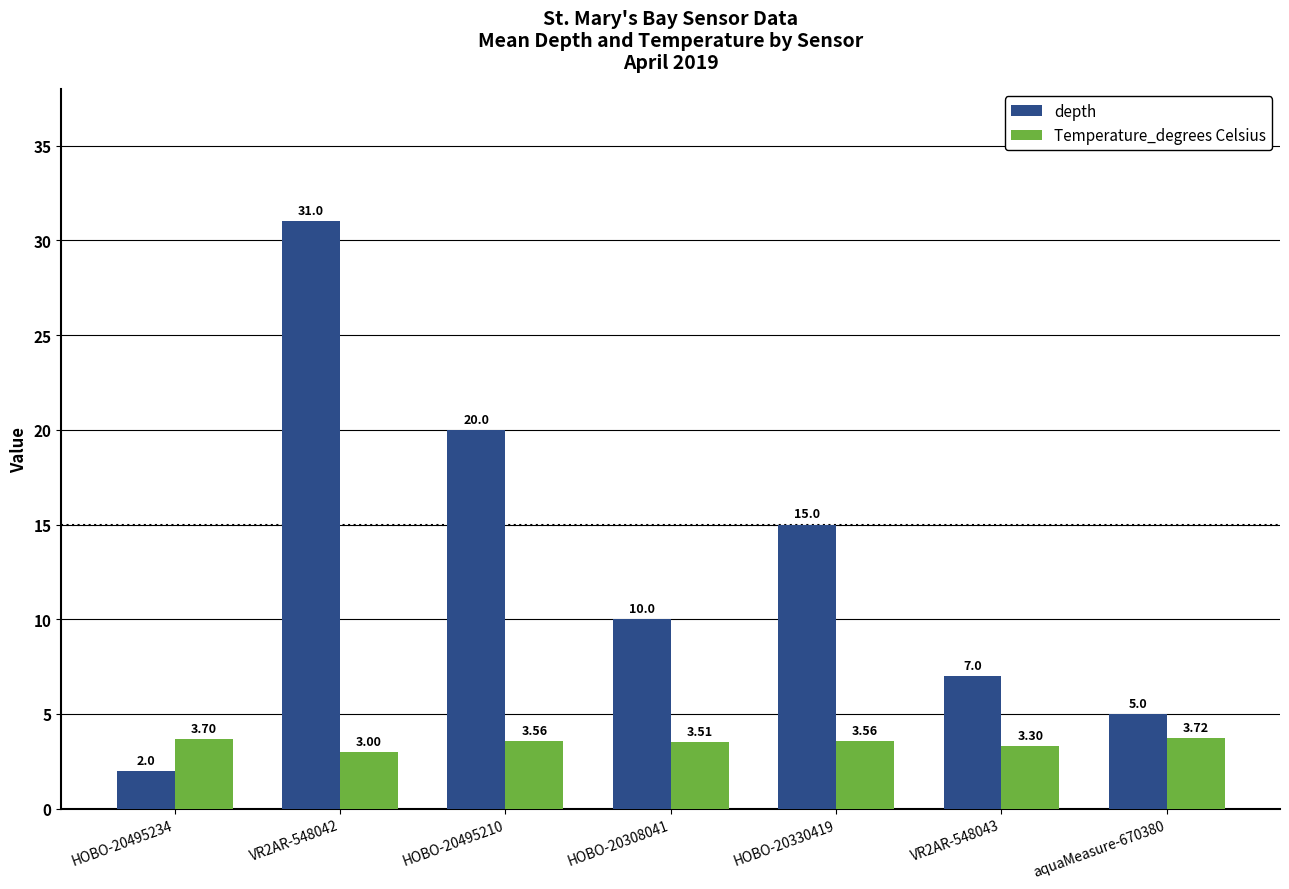

Which series has the largest range (max minus min)?

depth